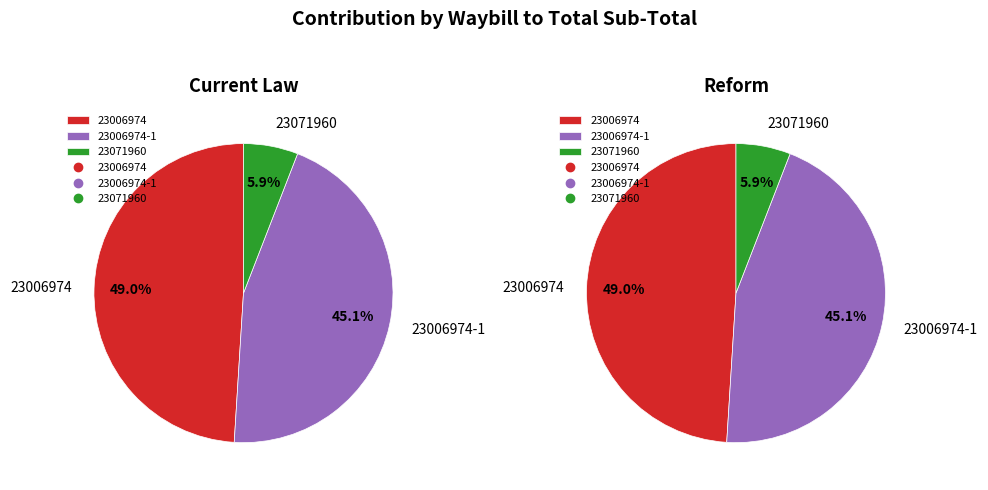

What is the smallest slice in the pie chart?

23071960